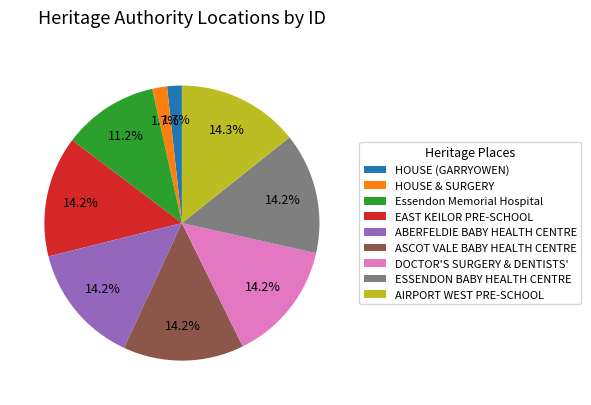

Approximately how many times larger is the value at DOCTOR'S SURGERY & DENTISTS' compared to ESSENDON BABY HEALTH CENTRE?

1.0